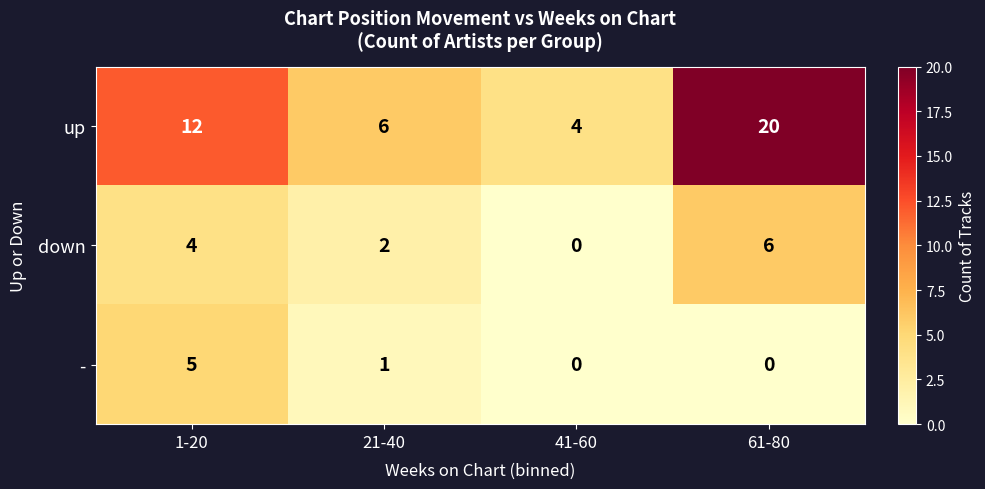

How many series are shown in this chart?

3